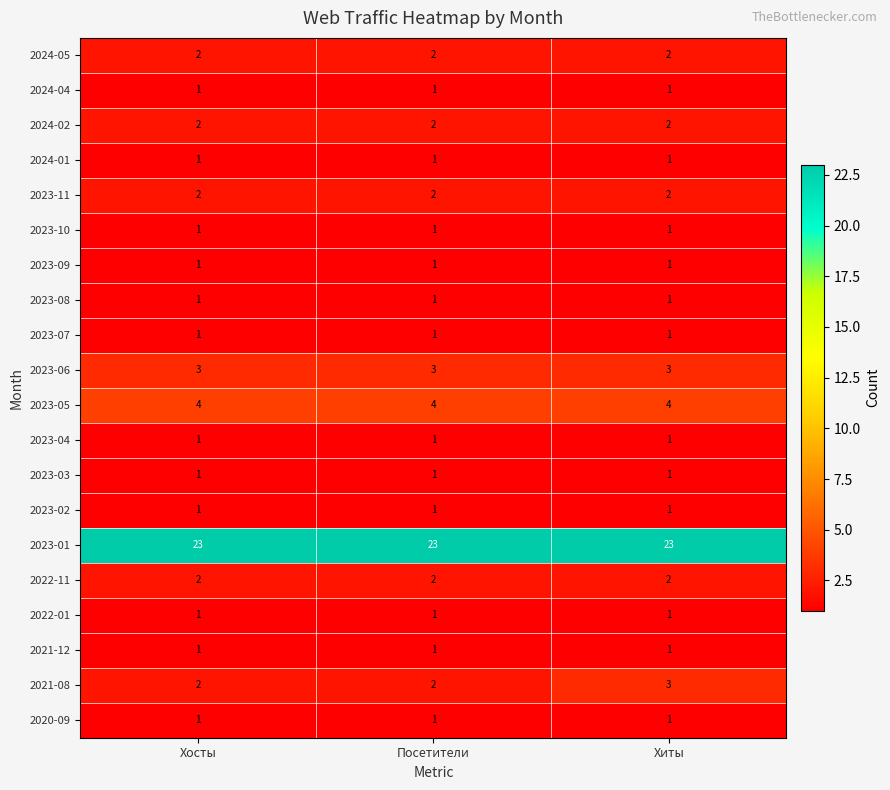

Which series has the largest total across all categories?

2023-01